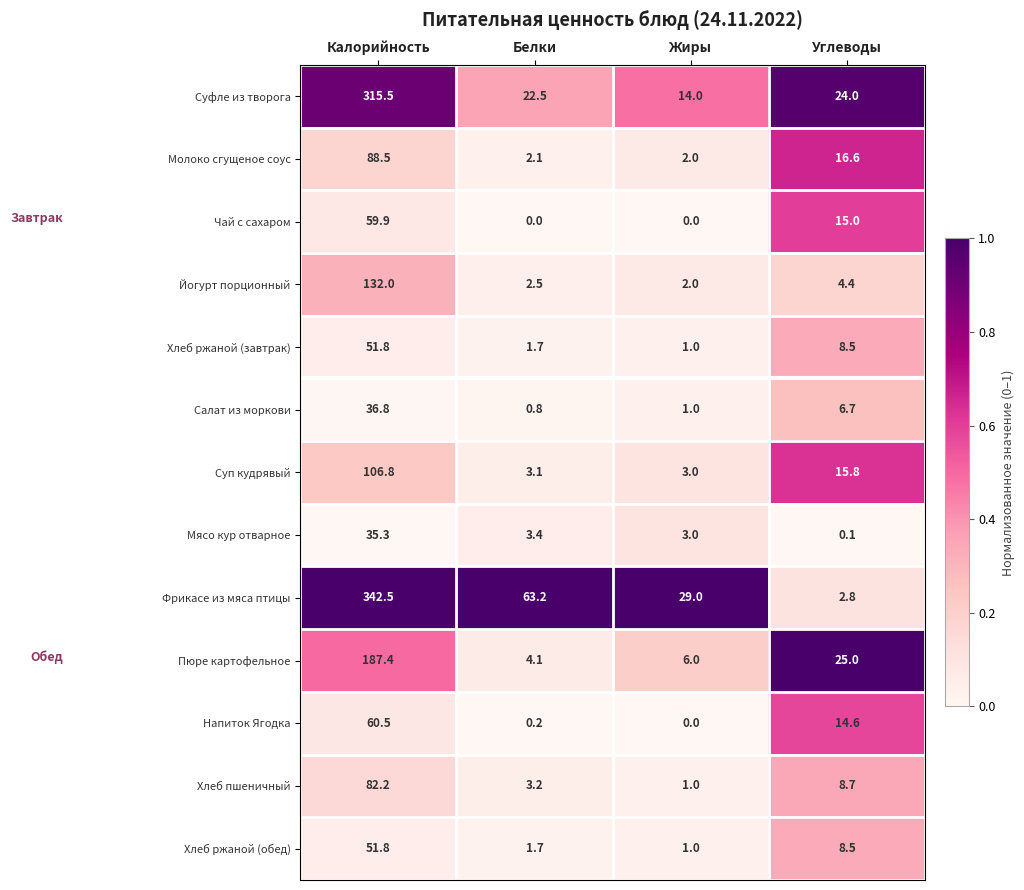

How many data points does each series have?

4